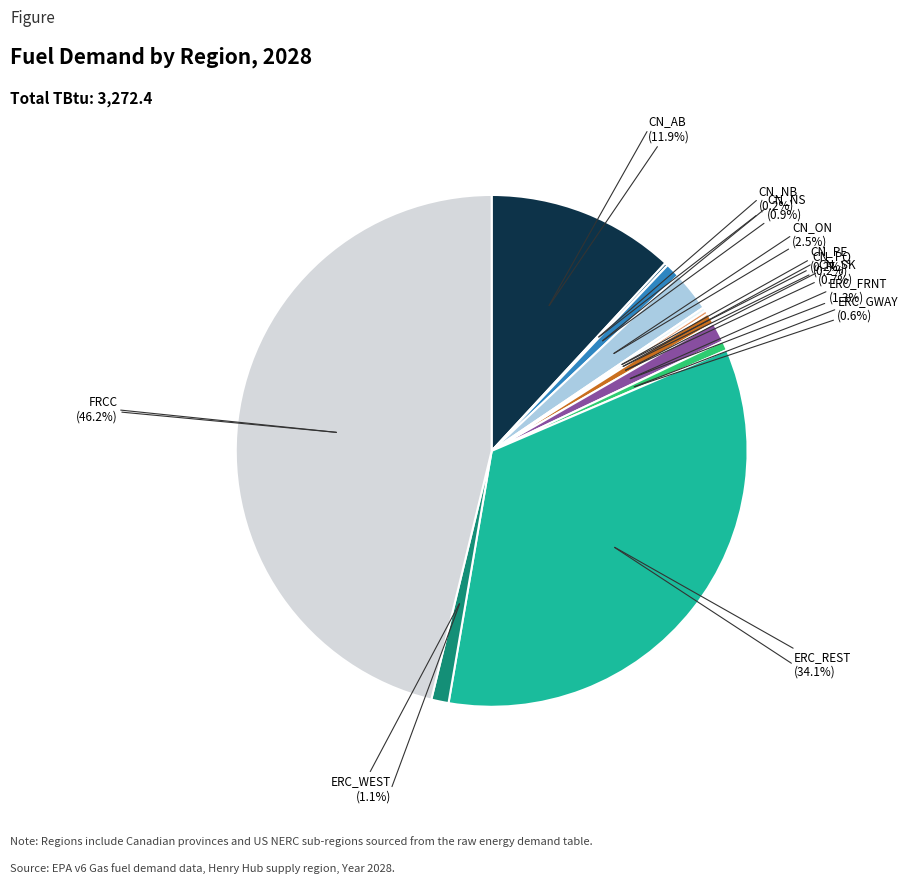

Which slice is the largest?

FRCC